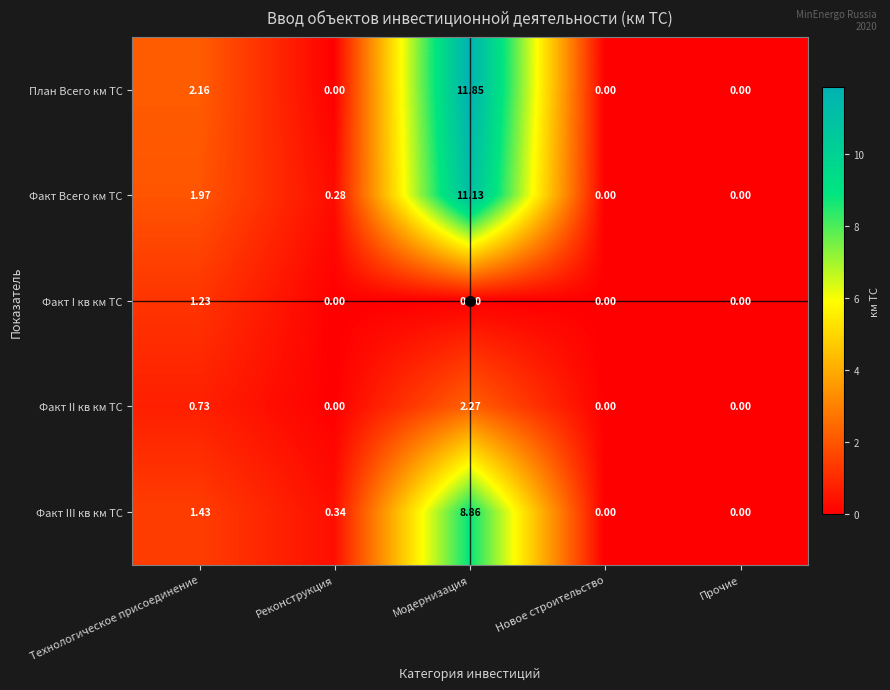

Between Технологическое присоединение and Реконструкция, which series saw the biggest shift?

План Всего км ТС